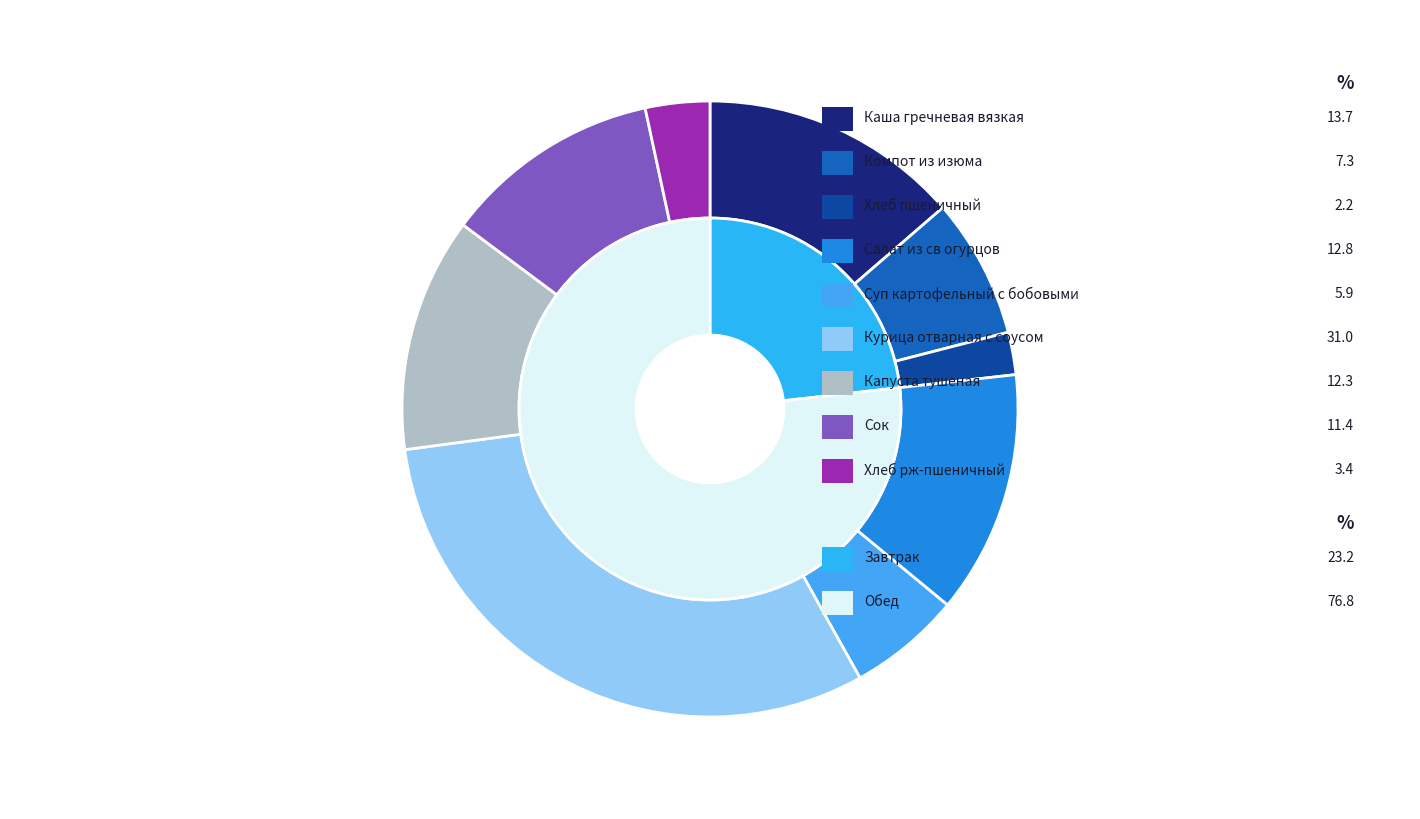

Combined, do Хлеб пшеничный and Компот из изюма account for over 50%?

No